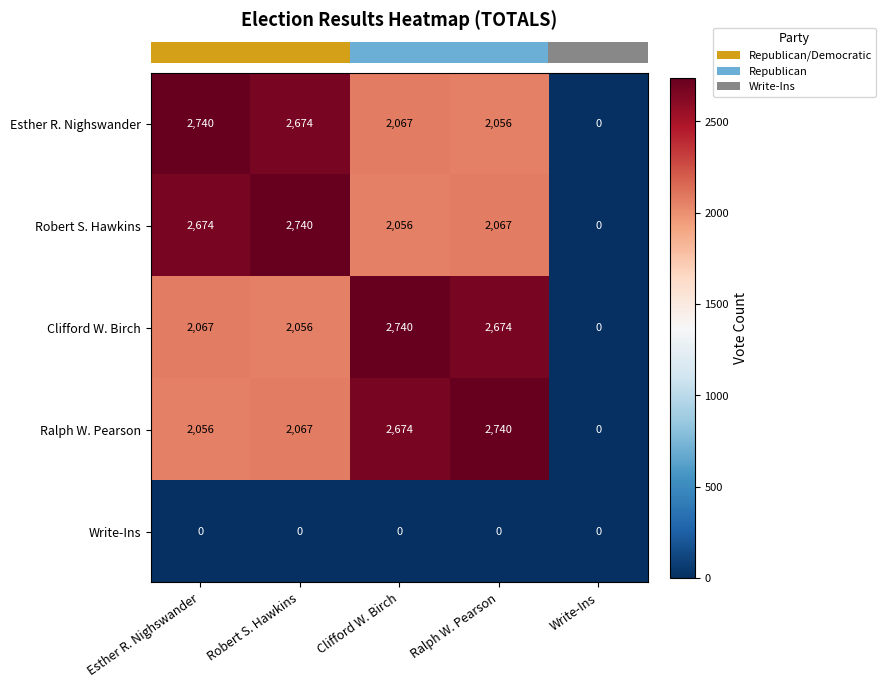

What is the highest value of the Robert S. Hawkins series?

2740